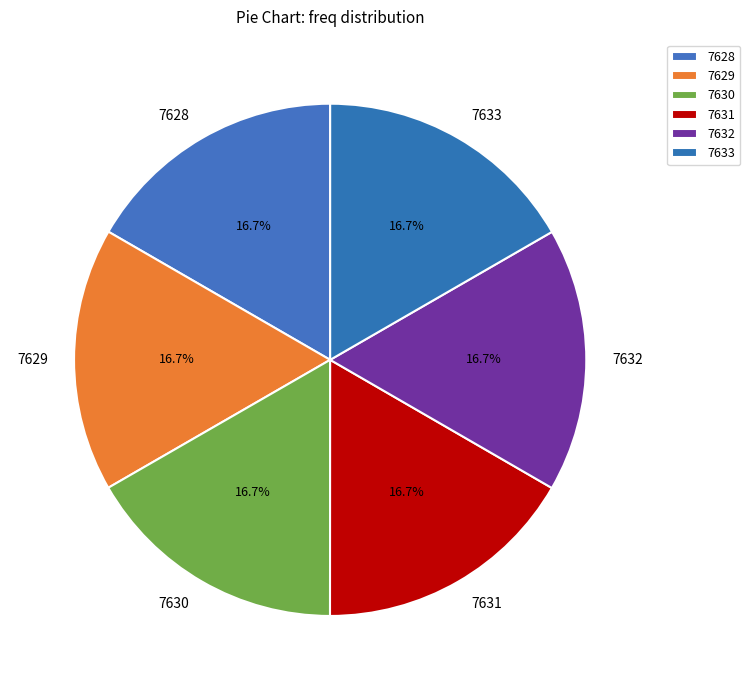

What is the ratio of the value at 7628 to the value at 7633?

1.0